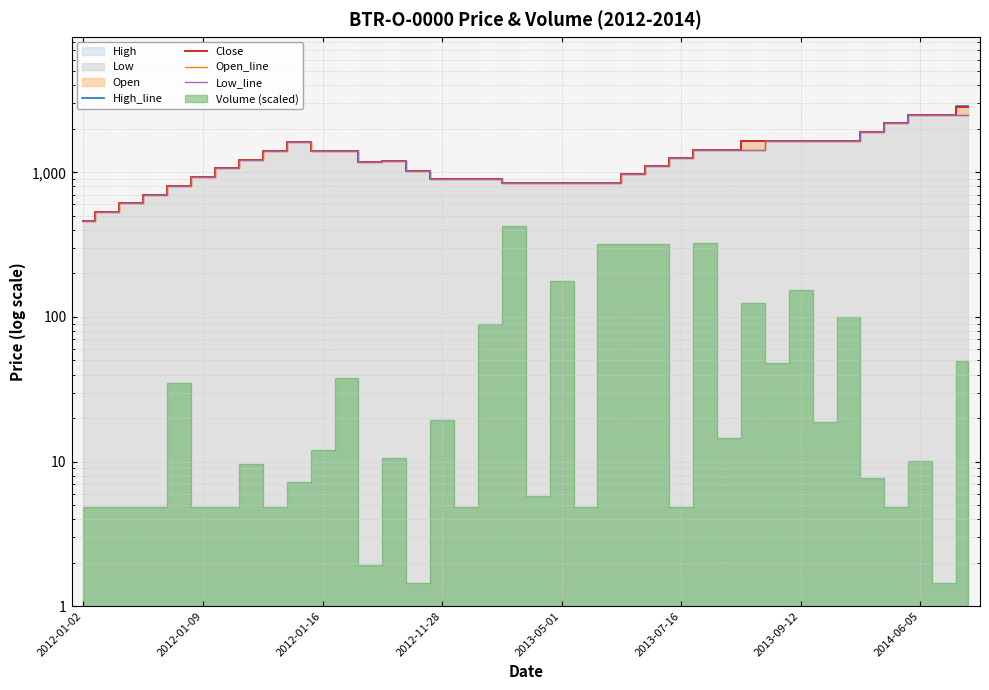

Which series has the largest range (max minus min)?

High_line